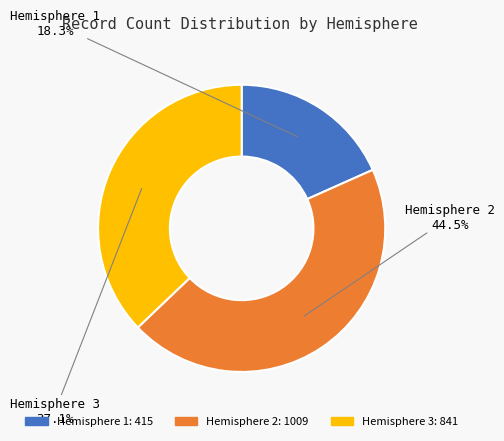

Between Hemisphere 1: 415 and Hemisphere 3: 841, which is larger?

Hemisphere 3: 841